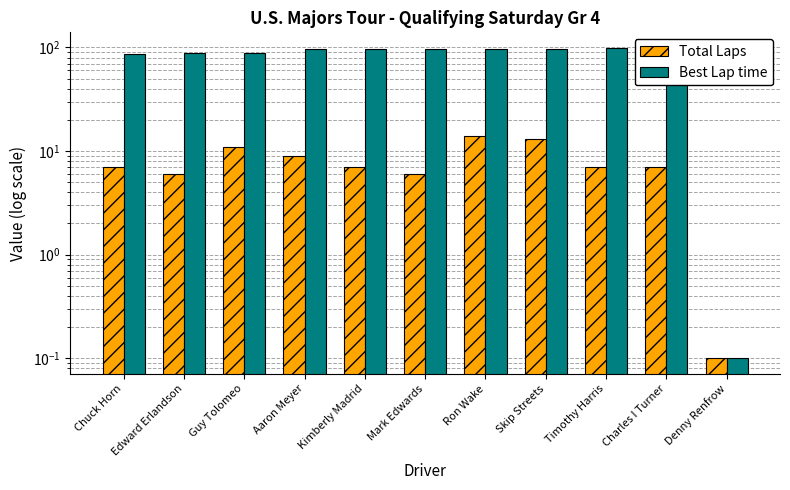

Which series has the largest total across all categories?

Best Lap time